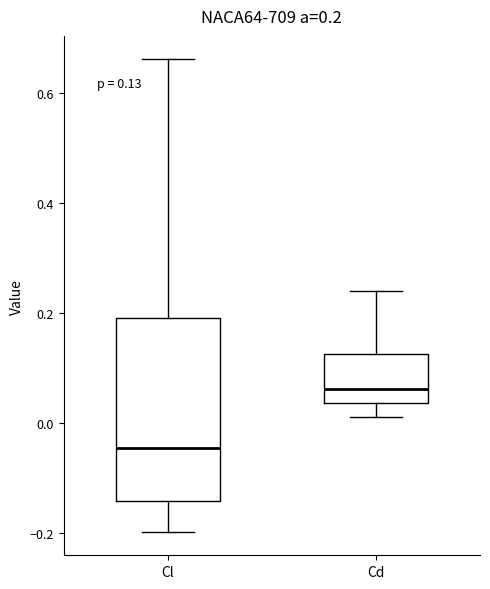

Which box has the lowest median line?

Cl